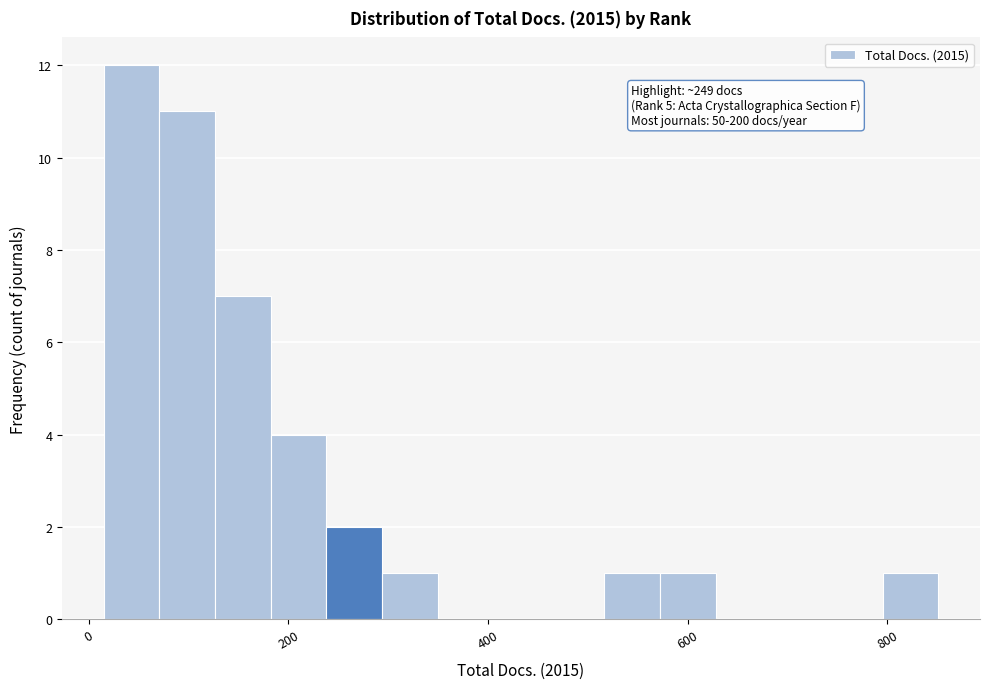

Read against the x-axis, roughly where is the centre of the tallest bar?

40